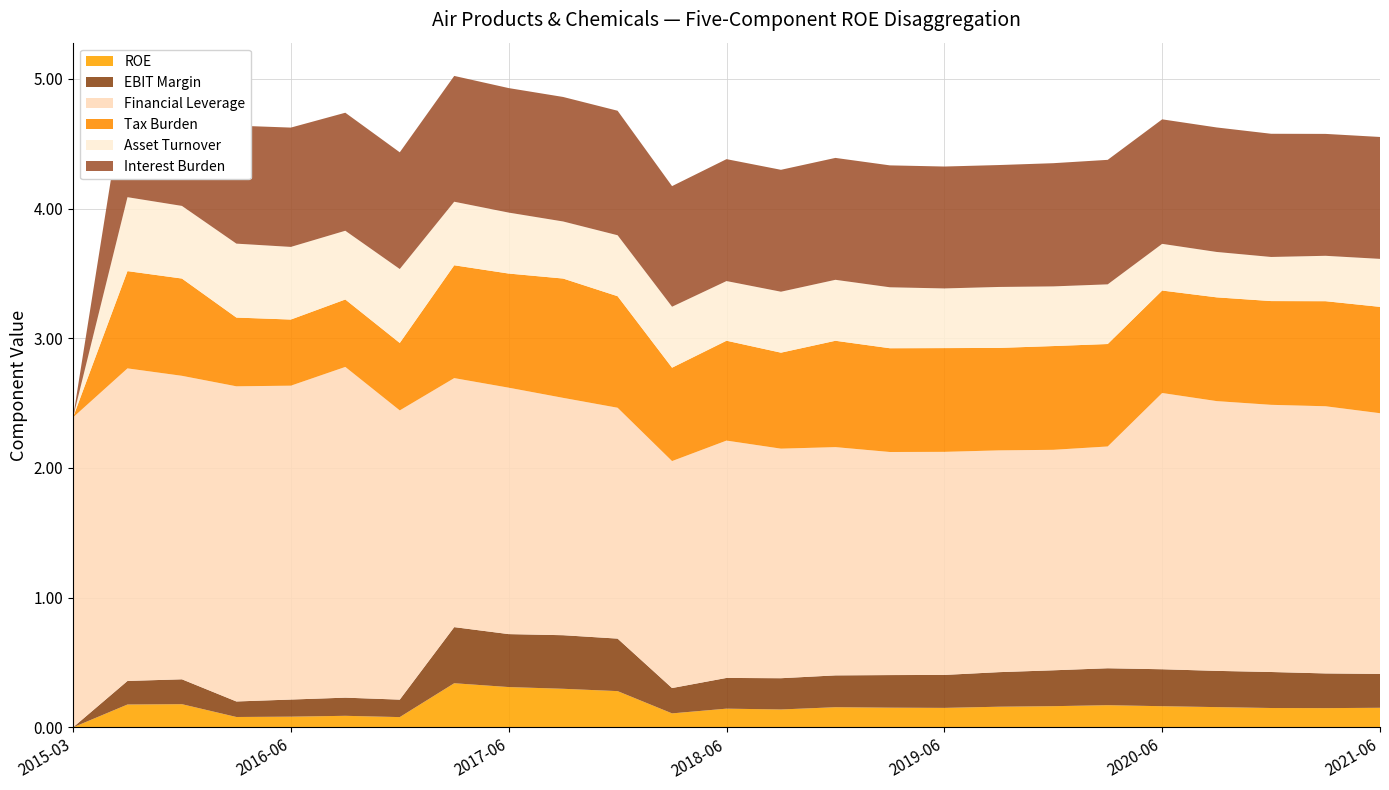

Reading left to right, what are all the values shown in this chart?

ROE: 2015-03-31=0.0	2015-09-30=0.2	2015-12-31=0.2	2016-03-31=0.1	2016-06-30=0.1	2016-09-30=0.1	2016-12-31=0.1	2017-03-31=0.3	2017-06-30=0.3	2017-09-30=0.3	2017-12-31=0.3	2018-03-31=0.1	2018-06-30=0.1	2018-09-30=0.1	2018-12-31=0.2	2019-03-31=0.2	2019-06-30=0.2	2019-09-30=0.2	2019-12-31=0.2	2020-03-31=0.2	2020-06-30=0.2	2020-09-30=0.2	2020-12-31=0.1	2021-03-31=0.1	2021-06-30=0.2
EBIT Margin: 2015-03-31=0.0	2015-09-30=0.2	2015-12-31=0.2	2016-03-31=0.1	2016-06-30=0.1	2016-09-30=0.1	2016-12-31=0.1	2017-03-31=0.4	2017-06-30=0.4	2017-09-30=0.4	2017-12-31=0.4	2018-03-31=0.2	2018-06-30=0.2	2018-09-30=0.2	2018-12-31=0.2	2019-03-31=0.3	2019-06-30=0.3	2019-09-30=0.3	2019-12-31=0.3	2020-03-31=0.3	2020-06-30=0.3	2020-09-30=0.3	2020-12-31=0.3	2021-03-31=0.3	2021-06-30=0.3
Financial Leverage: 2015-03-31=2.4	2015-09-30=2.4	2015-12-31=2.3	2016-03-31=2.4	2016-06-30=2.4	2016-09-30=2.5	2016-12-31=2.2	2017-03-31=1.9	2017-06-30=1.9	2017-09-30=1.8	2017-12-31=1.8	2018-03-31=1.8	2018-06-30=1.8	2018-09-30=1.8	2018-12-31=1.8	2019-03-31=1.7	2019-06-30=1.7	2019-09-30=1.7	2019-12-31=1.7	2020-03-31=1.7	2020-06-30=2.1	2020-09-30=2.1	2020-12-31=2.1	2021-03-31=2.1	2021-06-30=2.0
Tax Burden: 2015-03-31=0.0	2015-09-30=0.8	2015-12-31=0.8	2016-03-31=0.5	2016-06-30=0.5	2016-09-30=0.5	2016-12-31=0.5	2017-03-31=0.9	2017-06-30=0.9	2017-09-30=0.9	2017-12-31=0.9	2018-03-31=0.7	2018-06-30=0.8	2018-09-30=0.7	2018-12-31=0.8	2019-03-31=0.8	2019-06-30=0.8	2019-09-30=0.8	2019-12-31=0.8	2020-03-31=0.8	2020-06-30=0.8	2020-09-30=0.8	2020-12-31=0.8	2021-03-31=0.8	2021-06-30=0.8
Asset Turnover: 2015-03-31=0.0	2015-09-30=0.6	2015-12-31=0.6	2016-03-31=0.6	2016-06-30=0.6	2016-09-30=0.5	2016-12-31=0.6	2017-03-31=0.5	2017-06-30=0.5	2017-09-30=0.4	2017-12-31=0.5	2018-03-31=0.5	2018-06-30=0.5	2018-09-30=0.5	2018-12-31=0.5	2019-03-31=0.5	2019-06-30=0.5	2019-09-30=0.5	2019-12-31=0.5	2020-03-31=0.5	2020-06-30=0.4	2020-09-30=0.3	2020-12-31=0.3	2021-03-31=0.3	2021-06-30=0.4
Interest Burden: 2015-03-31=0.0	2015-09-30=0.9	2015-12-31=0.9	2016-03-31=0.9	2016-06-30=0.9	2016-09-30=0.9	2016-12-31=0.9	2017-03-31=1.0	2017-06-30=1.0	2017-09-30=1.0	2017-12-31=1.0	2018-03-31=0.9	2018-06-30=0.9	2018-09-30=0.9	2018-12-31=0.9	2019-03-31=0.9	2019-06-30=0.9	2019-09-30=0.9	2019-12-31=0.9	2020-03-31=1.0	2020-06-30=1.0	2020-09-30=1.0	2020-12-31=0.9	2021-03-31=0.9	2021-06-30=0.9